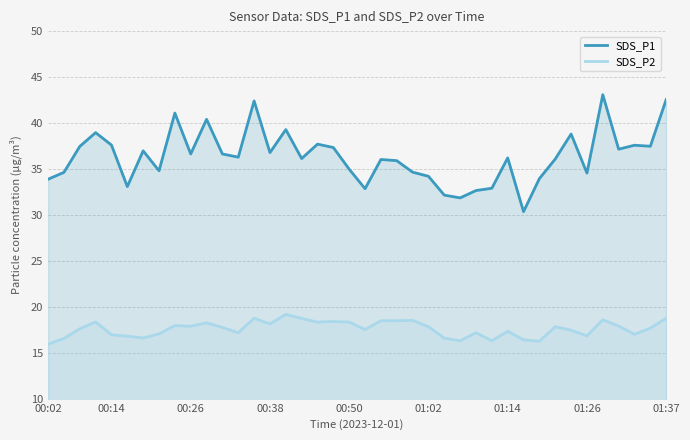

Reading left to right, transcribe all the data shown in this chart.

SDS_P1: 33.9	34.6	37.5	39.0	37.6	33.1	37.0	34.8	41.1	36.6	40.4	36.6	36.3	42.4	36.8	39.3	36.1	37.7	37.3	35.0	32.9	36.0	35.9	34.6	34.2	32.1	31.9	32.6	32.9	36.2	30.4	34.0	36.1	38.8	34.5	43.1	37.1	37.6	37.5	42.5
SDS_P2: 15.9	16.6	17.6	18.4	16.9	16.8	16.6	17.1	17.9	17.9	18.2	17.8	17.2	18.8	18.1	19.2	18.7	18.3	18.4	18.3	17.5	18.5	18.5	18.5	17.8	16.6	16.3	17.2	16.3	17.3	16.4	16.2	17.8	17.4	16.8	18.6	17.9	17.0	17.7	18.8